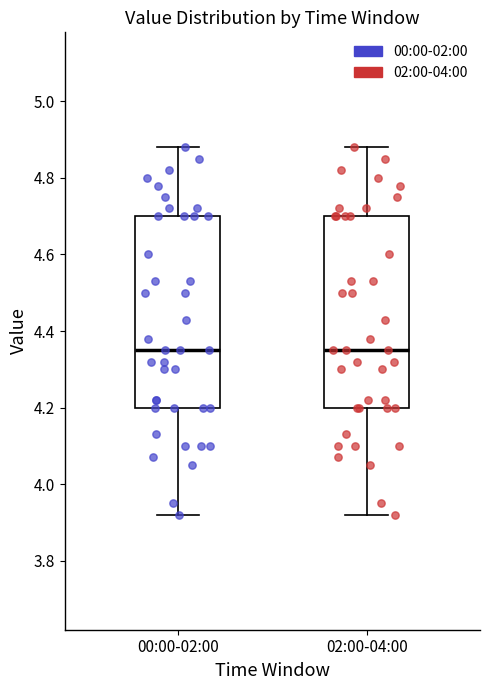

Reading left to right, transcribe this box plot: for each box, give where its median line is, the range the box spans, and where its two whiskers end, as read against the y-axis. The values are not printed on the chart, so give them approximately, as read against the axis.

00:00-02:00: median 4.36, box 4.20 to 4.70, whiskers 3.92 to 4.88
02:00-04:00: median 4.36, box 4.20 to 4.70, whiskers 3.92 to 4.88